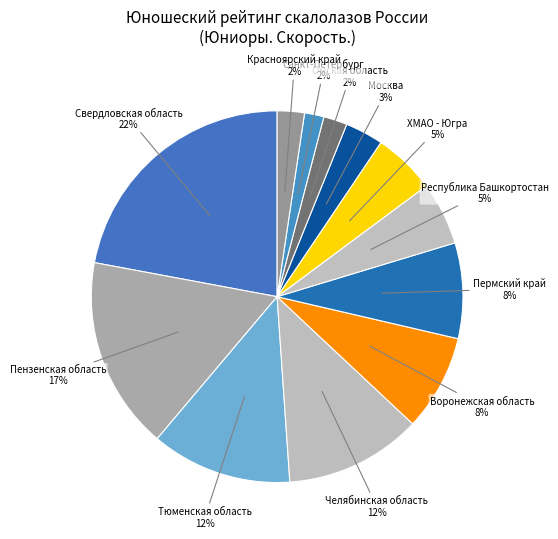

True or false: Свердловская область accounts for 17% of the total.

False